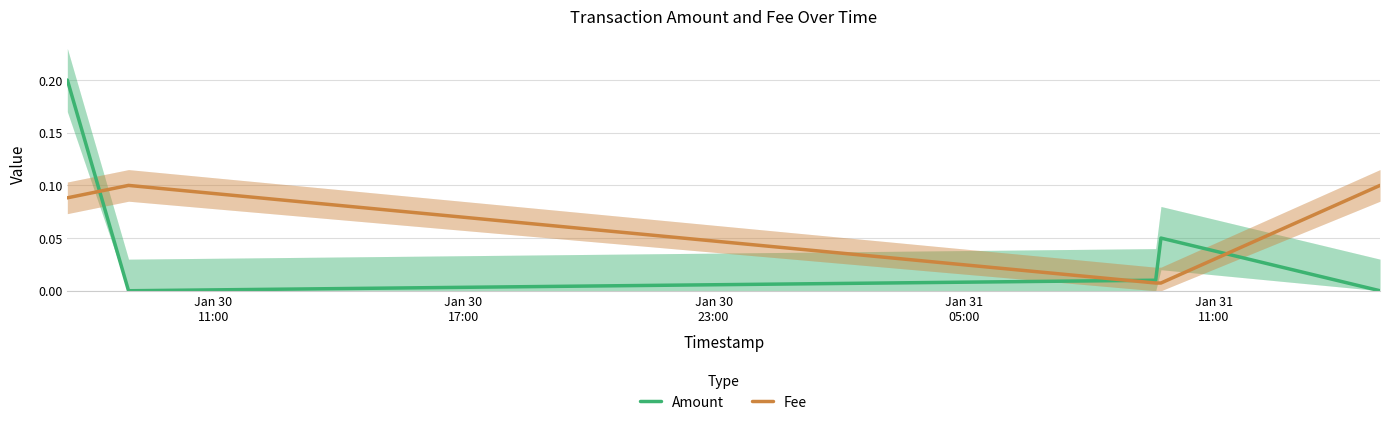

True or false: Fee and Amount cross at least once.

True